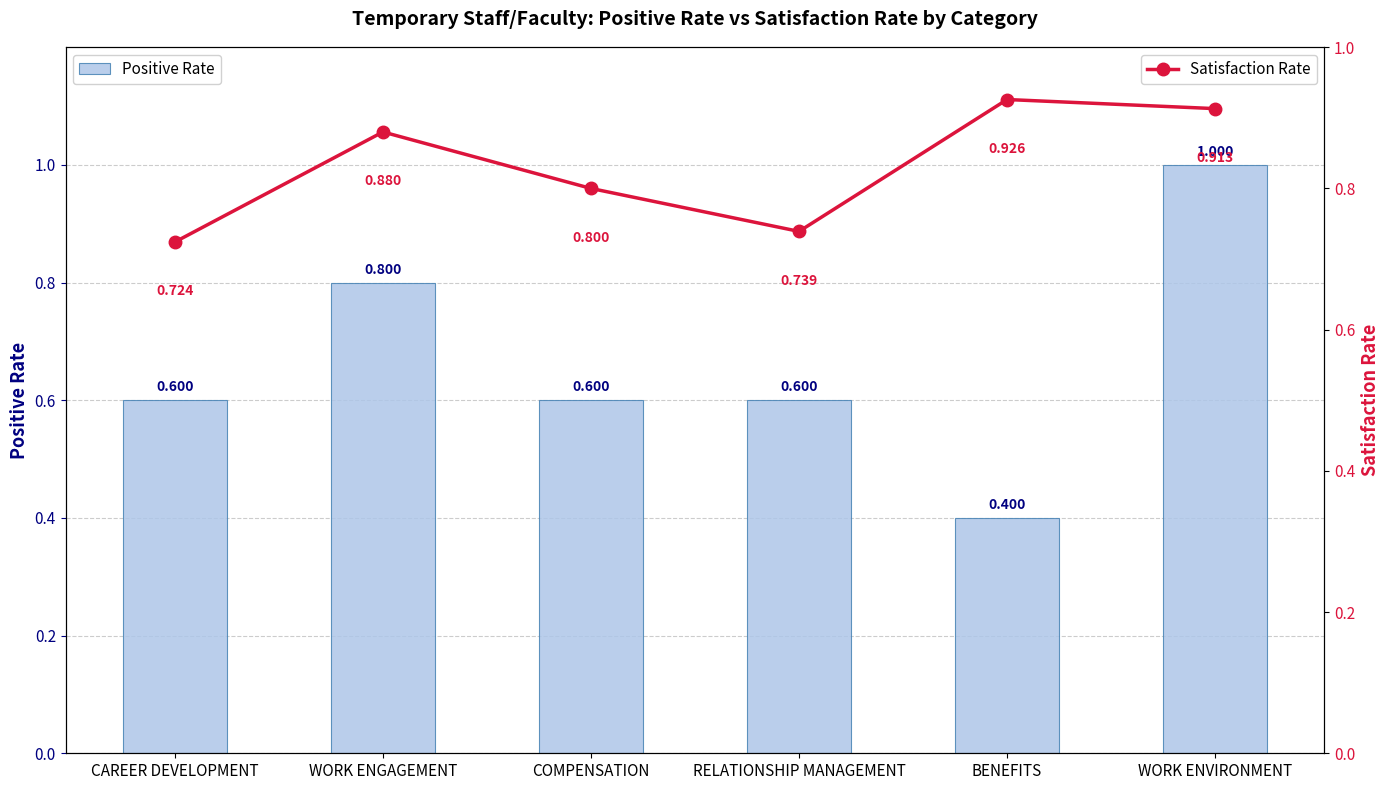

What is the total value across all series at COMPENSATION?

1.4